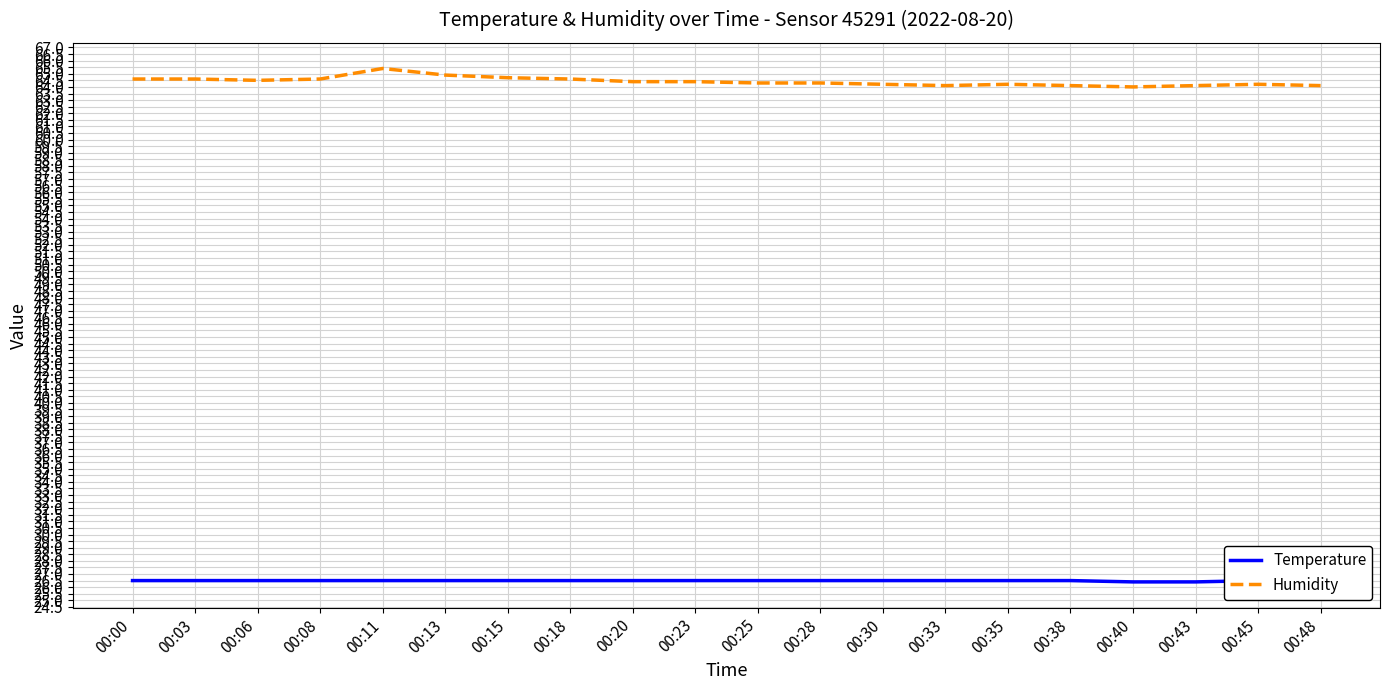

Is this an area chart (filled region under the line)?

No